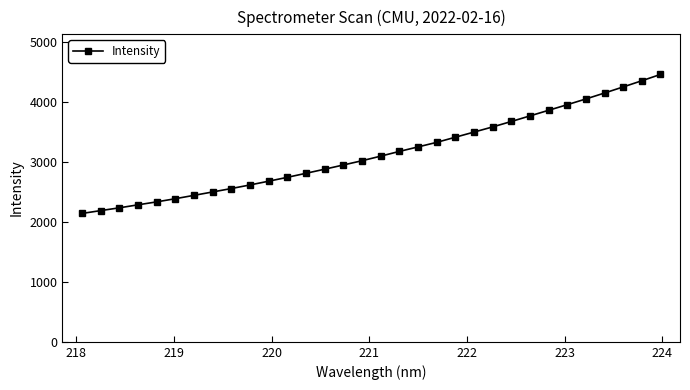

What is the value of the 28th point from the left?

4050.0